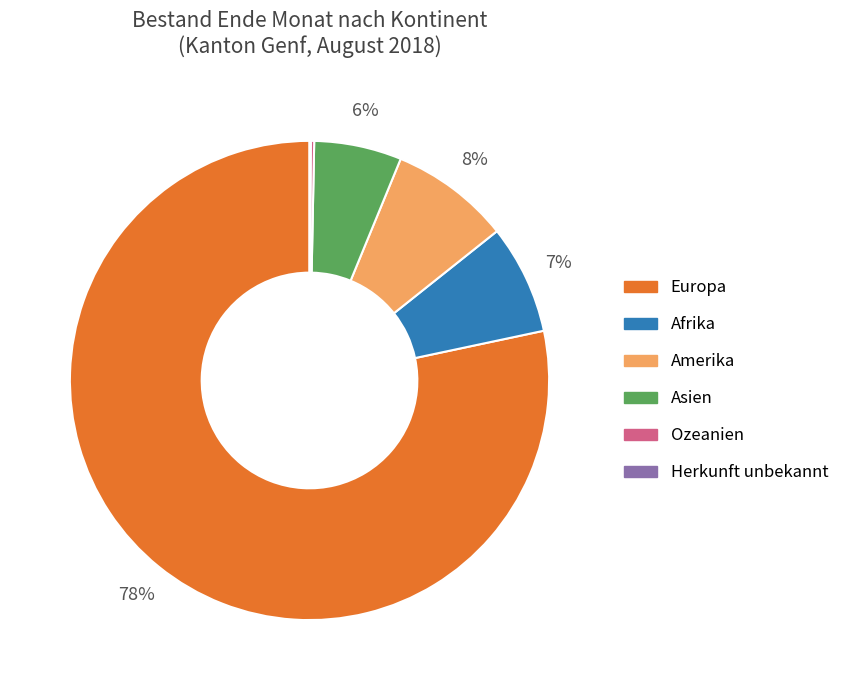

What is the largest slice in the pie chart?

Europa